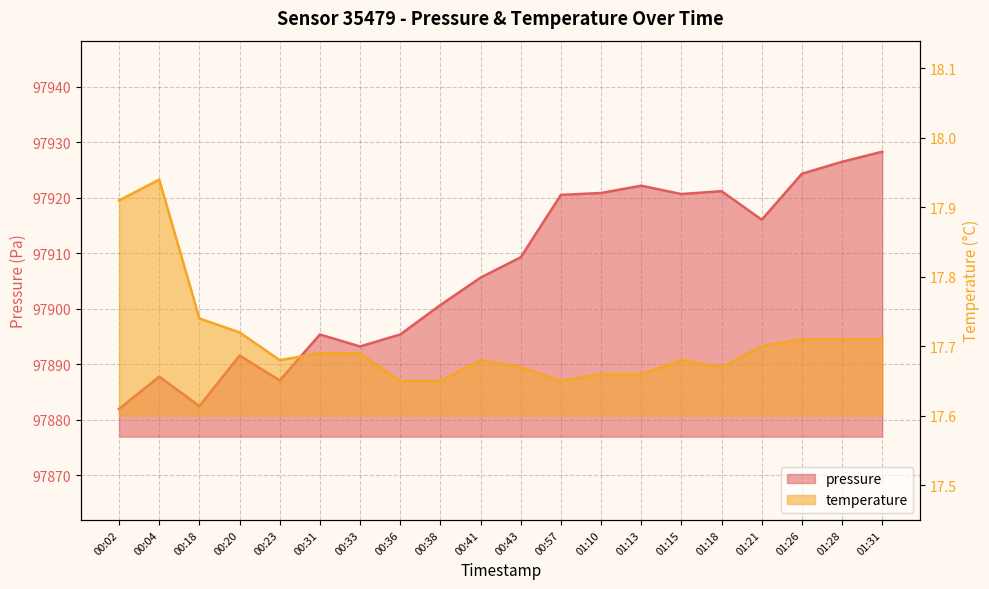

How many data points in pressure are less than 97909?

10